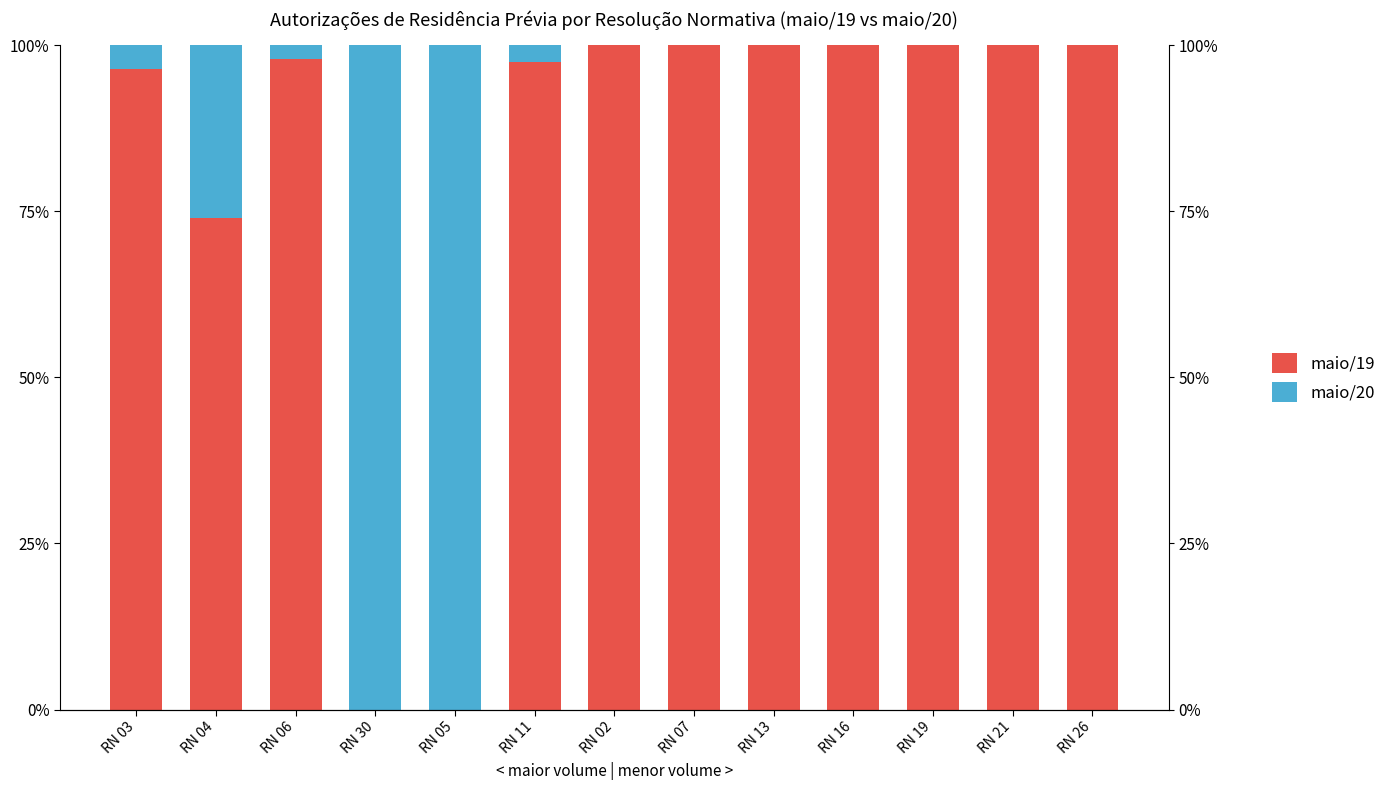

What is the label of the 4th bar from the left?

RN 30